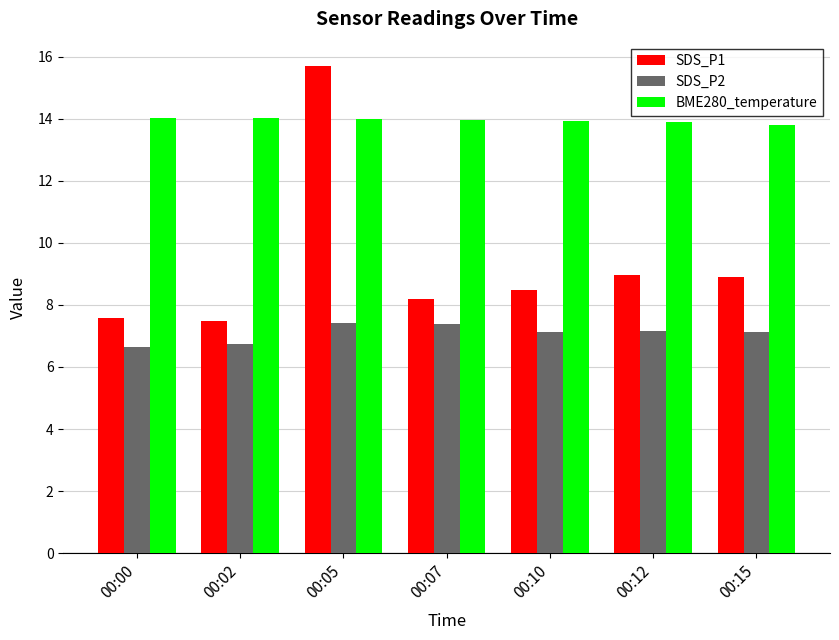

At 00:05, list the series in order from largest to smallest.

SDS_P1, BME280_temperature, SDS_P2